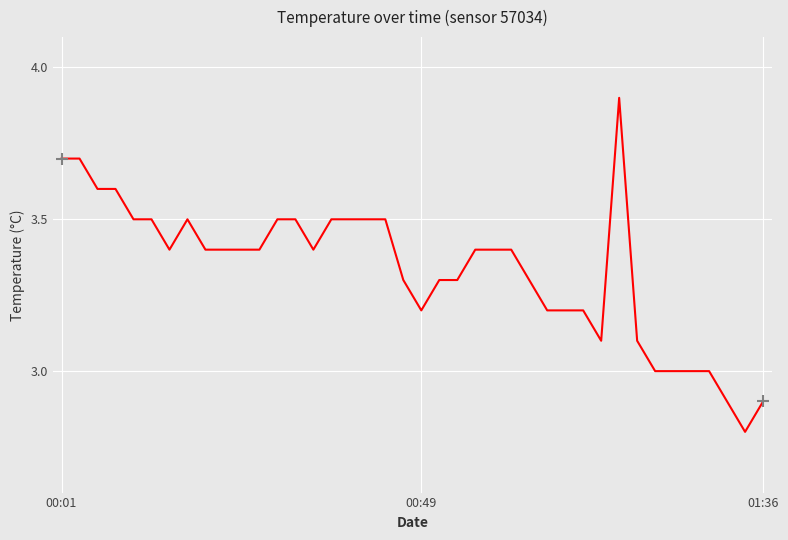

What is the difference between the maximum and minimum values?

1.1